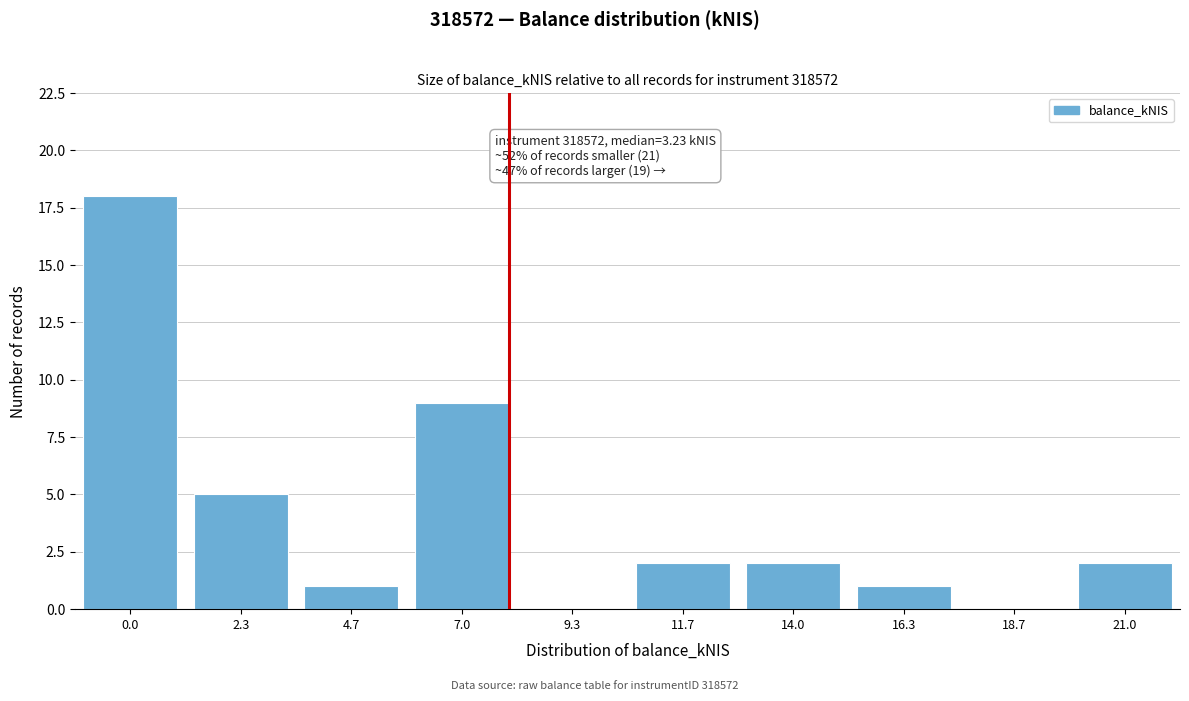

Reading right to left, transcribe all the data shown in this chart.

21.0=2	18.7=0	16.3=1	14.0=2	11.7=2	9.3=0	7.0=9	4.7=1	2.3=5	0.0=18